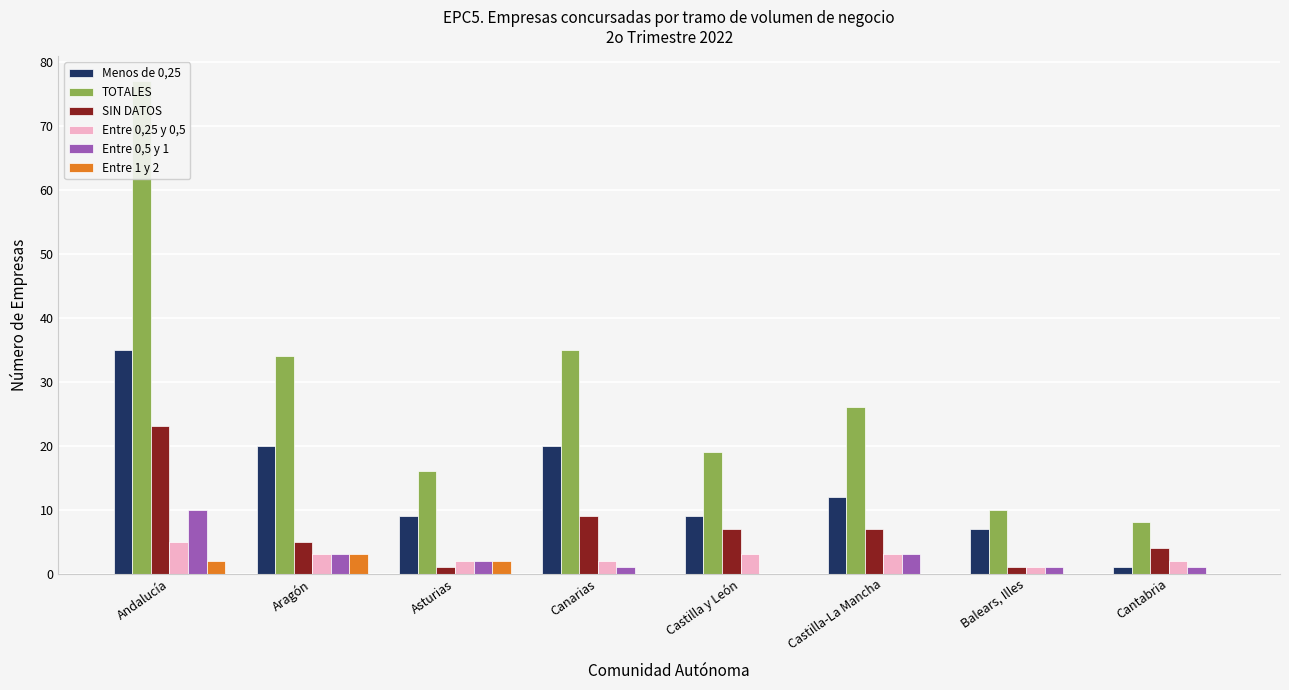

What position from the right is Aragón?

7